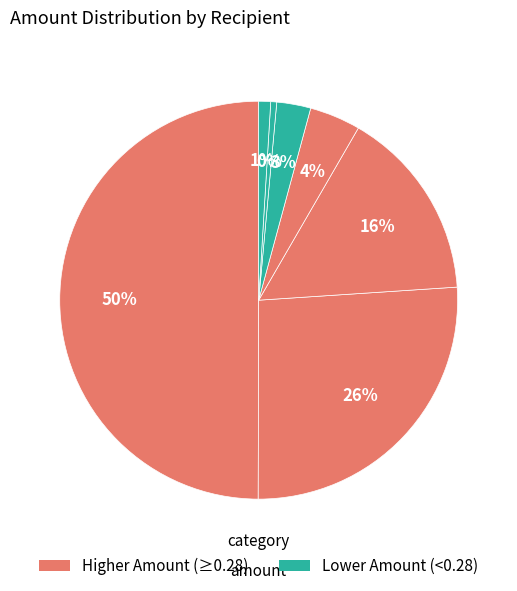

Count the number of slices in the pie.

7